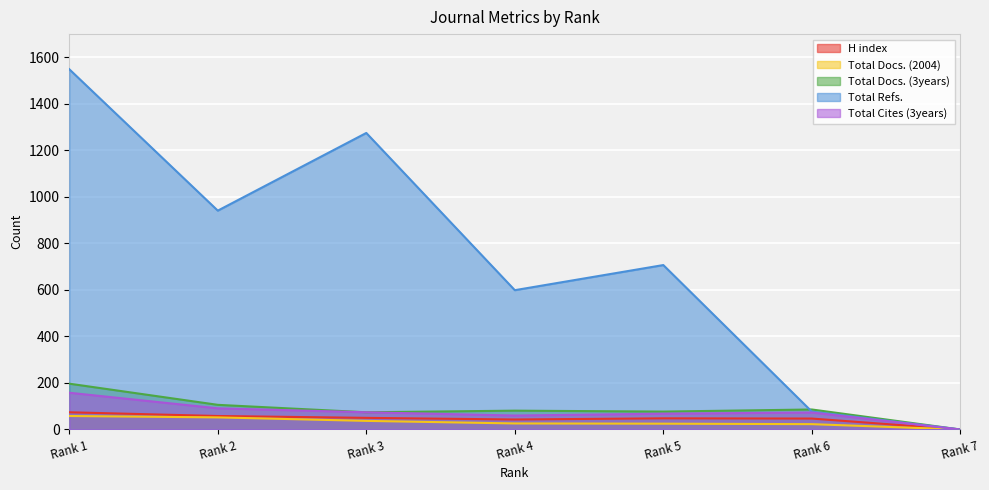

True or false: Total Cites (3years) has a value of 93 at Rank 7.

False